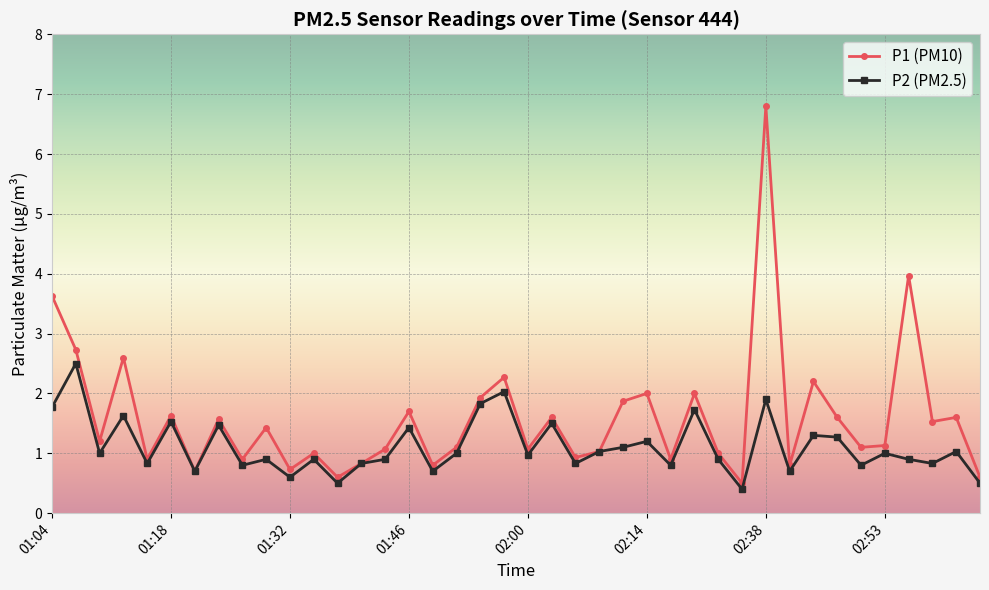

Which series has the largest total across all categories?

P1 (PM10)